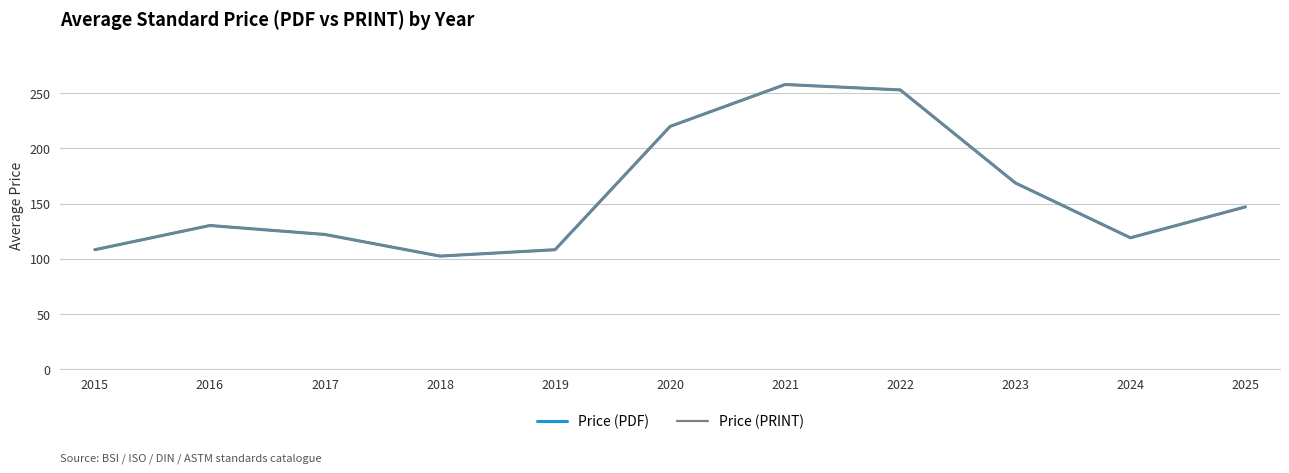

What is the difference between the Price (PDF) values at 2025 and 2022?

106.1